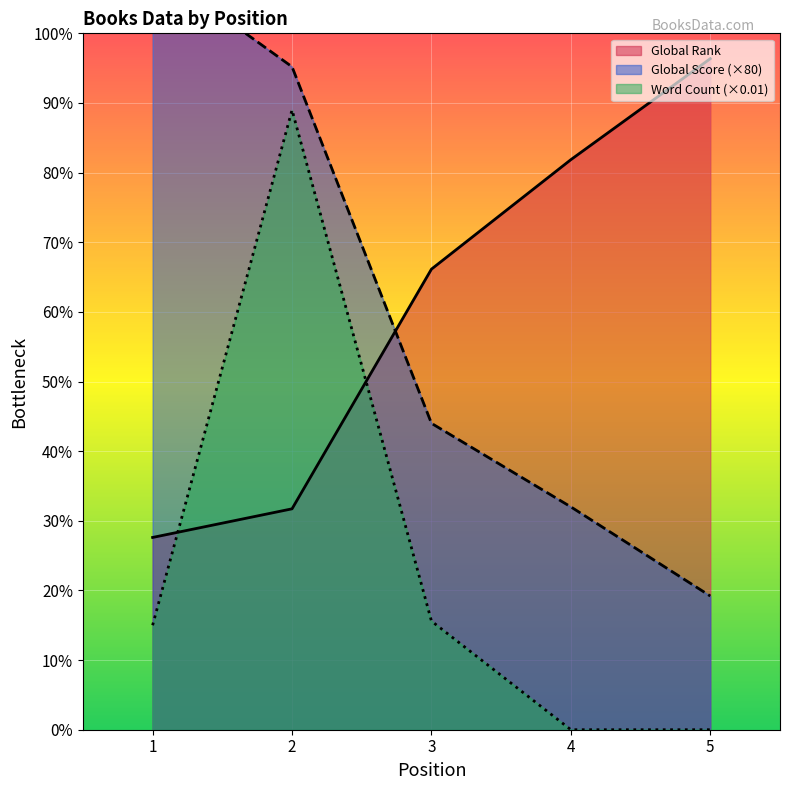

Where do Global Rank and Word Count first cross each other?

1 and 2